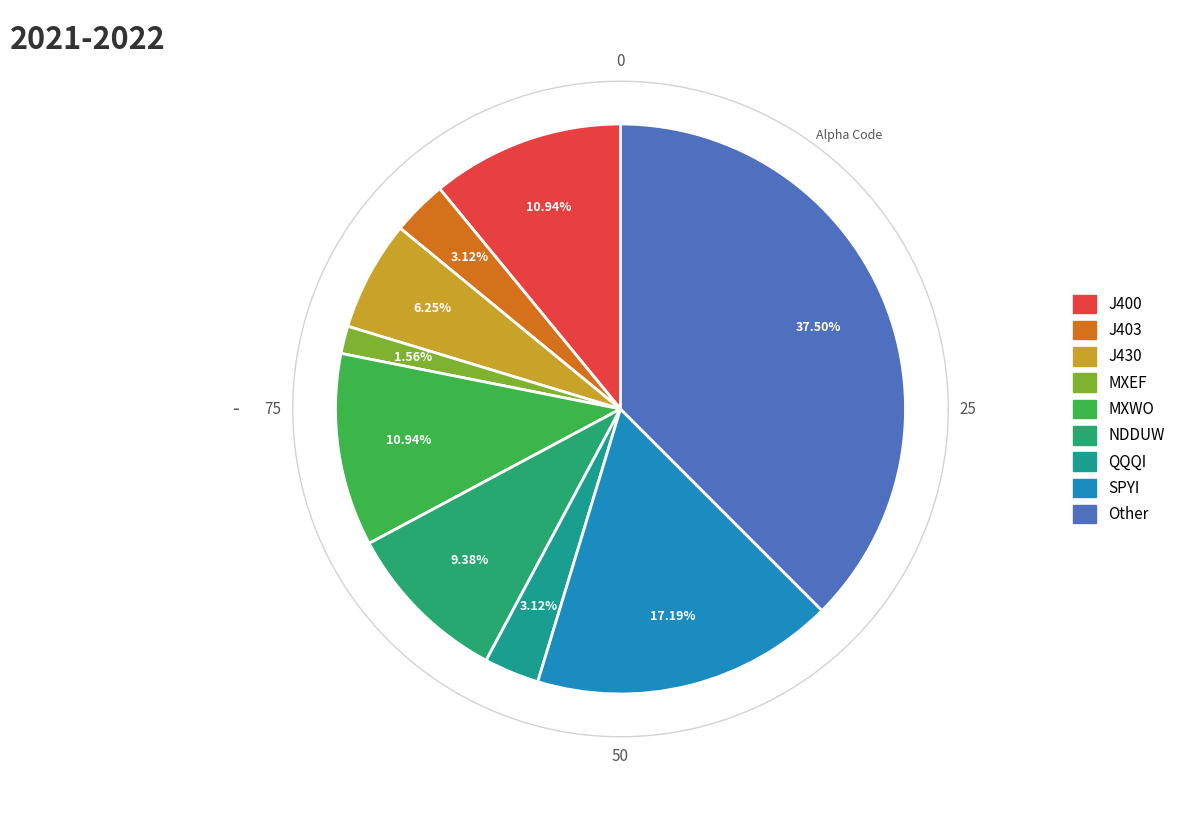

Is there a majority slice in this chart?

No